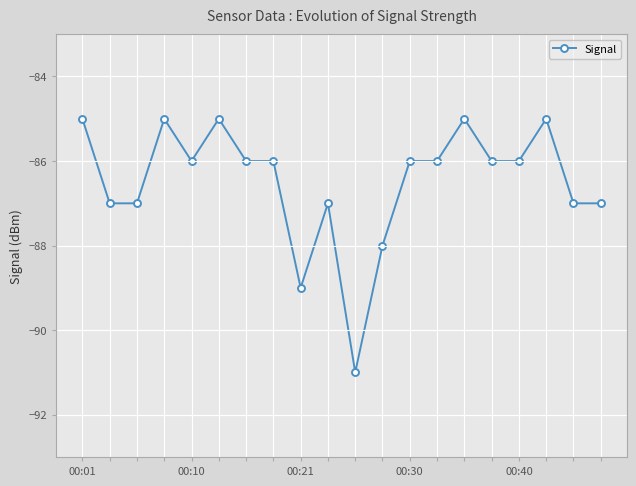

True or false: the data has more than 1 interior local peaks.

True